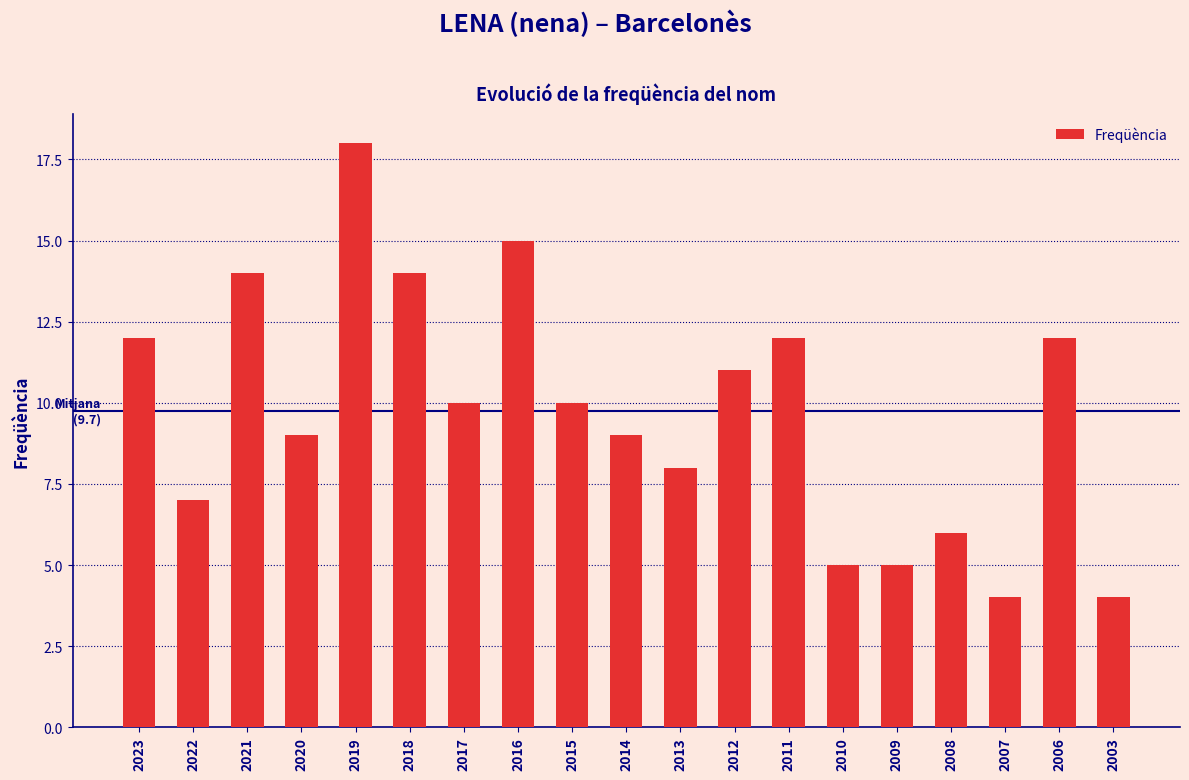

The value at 2015 is 15. True or false?

False